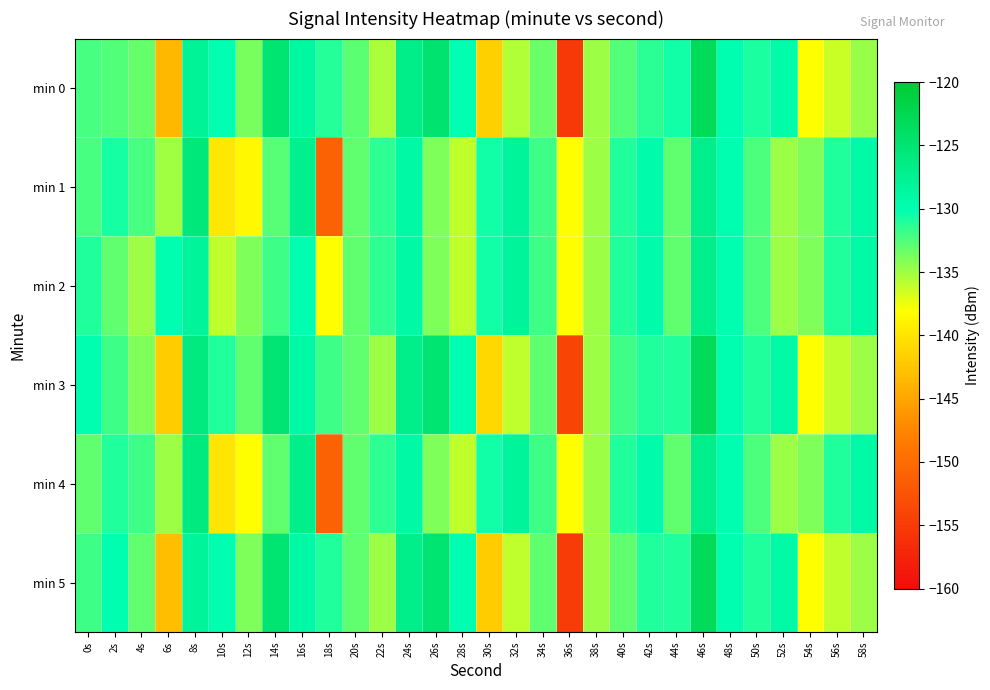

Reading left to right, what are all the values shown in this chart?

min 0: 0s=-132.2	2s=-132.6	4s=-133.2	6s=-143.5	8s=-127.9	10s=-130.1	12s=-133.9	14s=-125.1	16s=-128.7	18s=-131.1	20s=-132.9	22s=-135.3	24s=-126.9	26s=-124.8	28s=-130.0	30s=-141.7	32s=-135.6	34s=-133.4	36s=-155.2	38s=-135.0	40s=-132.5	42s=-131.4	44s=-130.5	46s=-123.0	48s=-129.9	50s=-130.8	52s=-129.2	54s=-138.1	56s=-136.4	58s=-134.8
min 1: 0s=-132.3	2s=-130.7	4s=-132.3	6s=-135.1	8s=-125.6	10s=-139.8	12s=-138.5	14s=-132.7	16s=-127.1	18s=-150.9	20s=-133.0	22s=-131.5	24s=-129.0	26s=-134.0	28s=-136.0	30s=-130.5	32s=-128.0	34s=-132.0	36s=-138.0	38s=-135.0	40s=-131.0	42s=-129.5	44s=-133.0	46s=-127.0	48s=-130.0	50s=-132.5	52s=-135.0	54s=-134.0	56s=-131.0	58s=-129.0
min 2: 0s=-131.0	2s=-133.0	4s=-135.0	6s=-130.0	8s=-128.0	10s=-136.0	12s=-134.0	14s=-132.0	16s=-130.0	18s=-138.0	20s=-133.0	22s=-131.5	24s=-129.0	26s=-134.0	28s=-136.0	30s=-130.5	32s=-128.0	34s=-132.0	36s=-138.0	38s=-135.0	40s=-131.0	42s=-129.5	44s=-133.0	46s=-127.0	48s=-130.0	50s=-132.5	52s=-135.0	54s=-134.0	56s=-131.0	58s=-129.0
min 3: 0s=-130.0	2s=-132.0	4s=-134.0	6s=-142.0	8s=-126.0	10s=-131.0	12s=-133.0	14s=-125.0	16s=-129.0	18s=-132.0	20s=-133.0	22s=-135.0	24s=-127.0	26s=-125.0	28s=-130.0	30s=-141.0	32s=-136.0	34s=-133.0	36s=-154.0	38s=-135.0	40s=-132.0	42s=-131.0	44s=-131.0	46s=-123.0	48s=-130.0	50s=-131.0	52s=-129.0	54s=-138.0	56s=-136.0	58s=-135.0
min 4: 0s=-133.0	2s=-131.0	4s=-132.0	6s=-135.0	8s=-126.0	10s=-140.0	12s=-138.0	14s=-133.0	16s=-127.0	18s=-151.0	20s=-133.0	22s=-131.5	24s=-129.0	26s=-134.0	28s=-136.0	30s=-130.5	32s=-128.0	34s=-132.0	36s=-138.0	38s=-135.0	40s=-131.0	42s=-129.5	44s=-133.0	46s=-127.0	48s=-130.0	50s=-132.5	52s=-135.0	54s=-134.0	56s=-131.0	58s=-129.0
min 5: 0s=-132.0	2s=-130.0	4s=-133.0	6s=-143.0	8s=-128.0	10s=-130.0	12s=-134.0	14s=-125.0	16s=-129.0	18s=-131.0	20s=-133.0	22s=-135.0	24s=-127.0	26s=-125.0	28s=-130.0	30s=-142.0	32s=-136.0	34s=-133.0	36s=-155.0	38s=-135.0	40s=-133.0	42s=-131.0	44s=-131.0	46s=-123.0	48s=-130.0	50s=-131.0	52s=-129.0	54s=-138.0	56s=-136.0	58s=-135.0